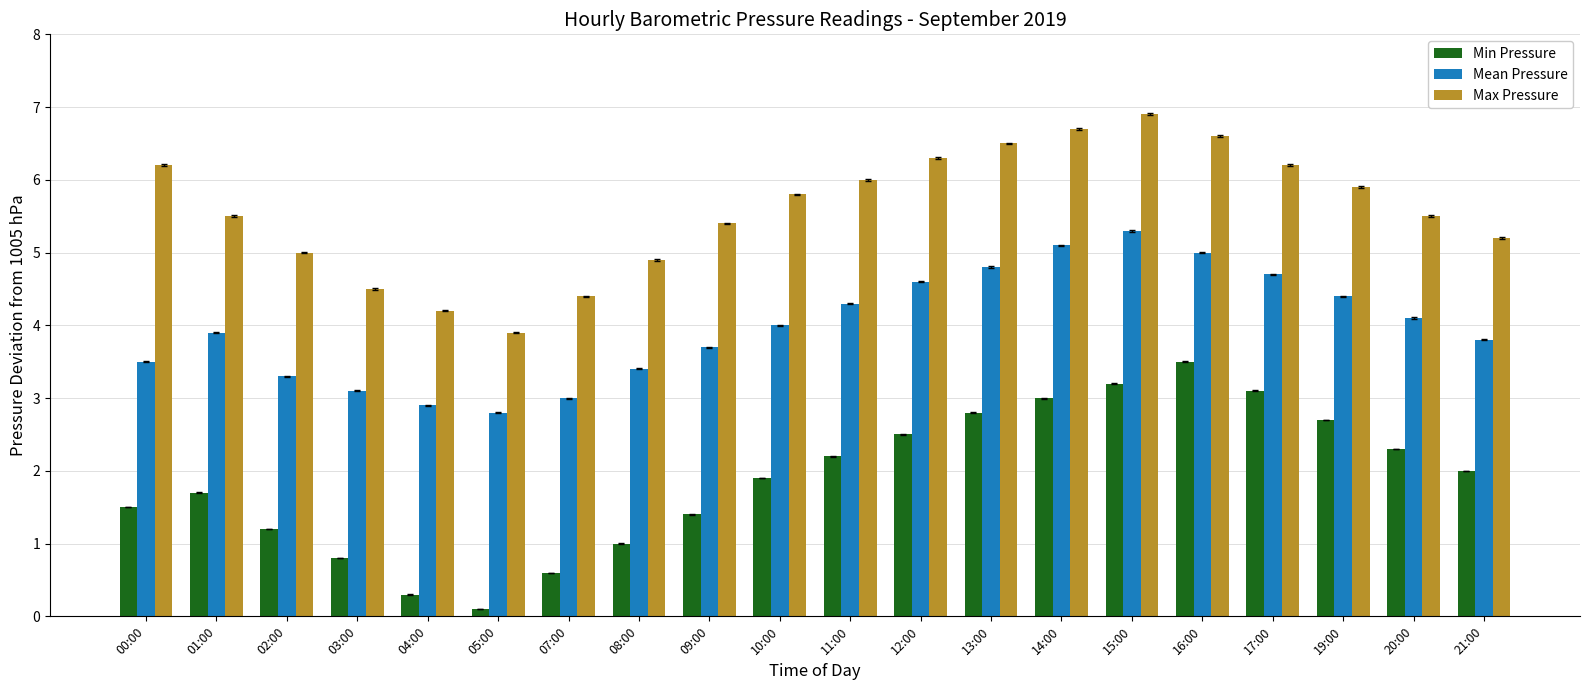

What is the label of the 5th bar from the left?

04:00